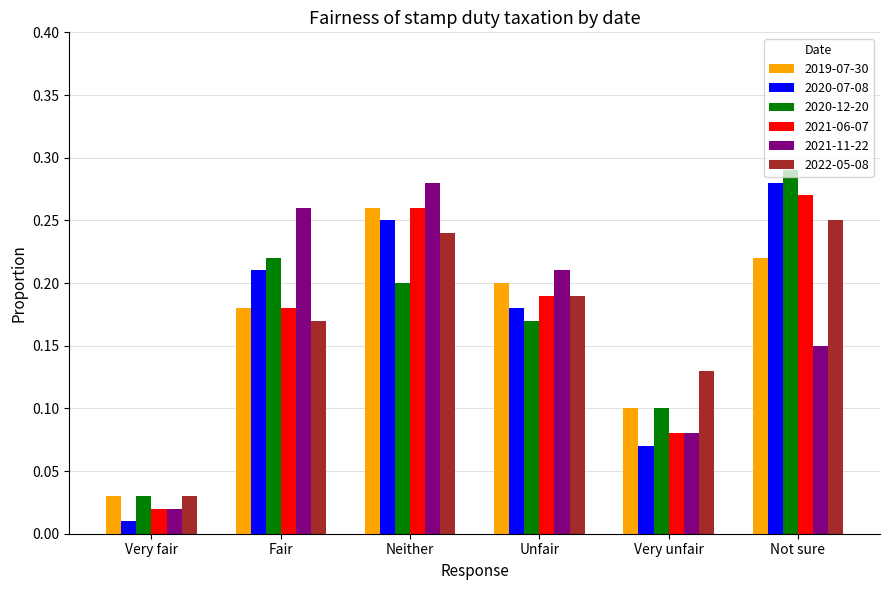

At which category does the chart reach its minimum across all series?

Very fair